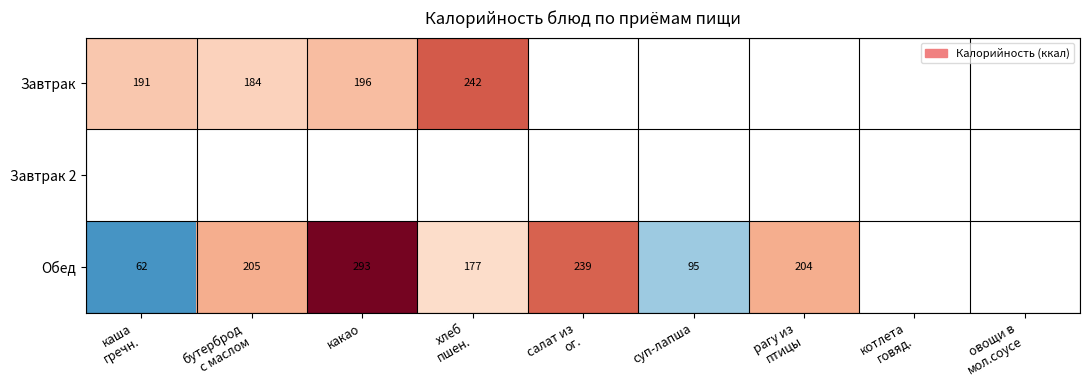

Is the value of Обед at какао greater than the value of Завтрак at какао?

Yes